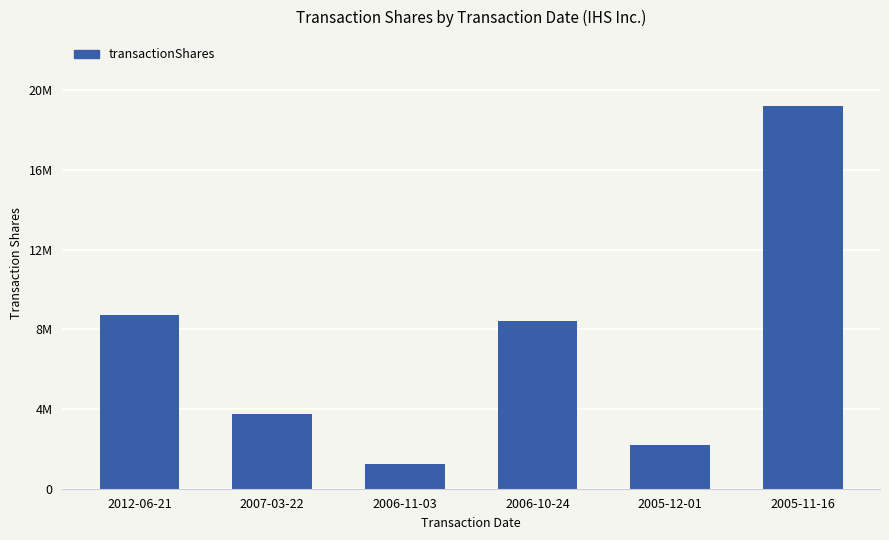

Rank the categories by value from highest to lowest.

2005-11-16, 2012-06-21, 2006-10-24, 2007-03-22, 2005-12-01, 2006-11-03